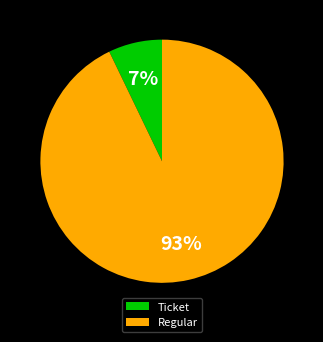

True or false: Ticket accounts for 14% of the total.

False